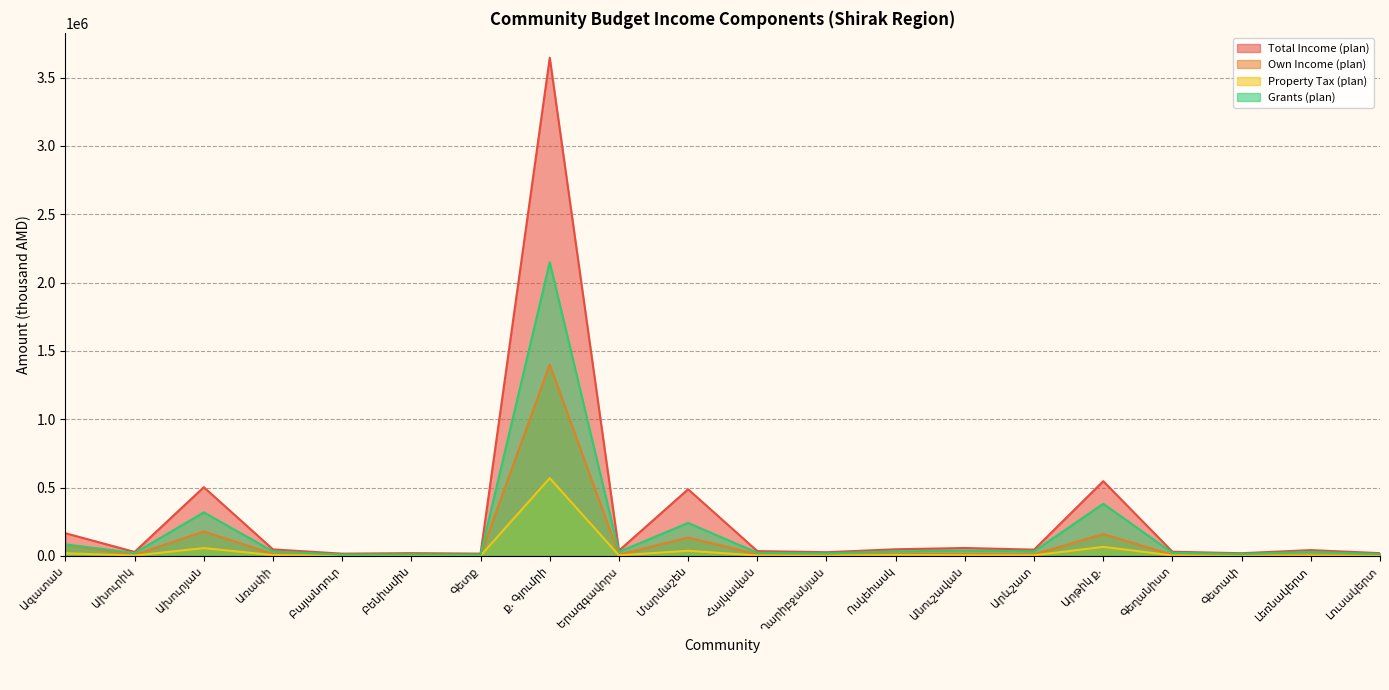

True or false: Property Tax (plan) and Total Income (plan) intersect in this chart.

False